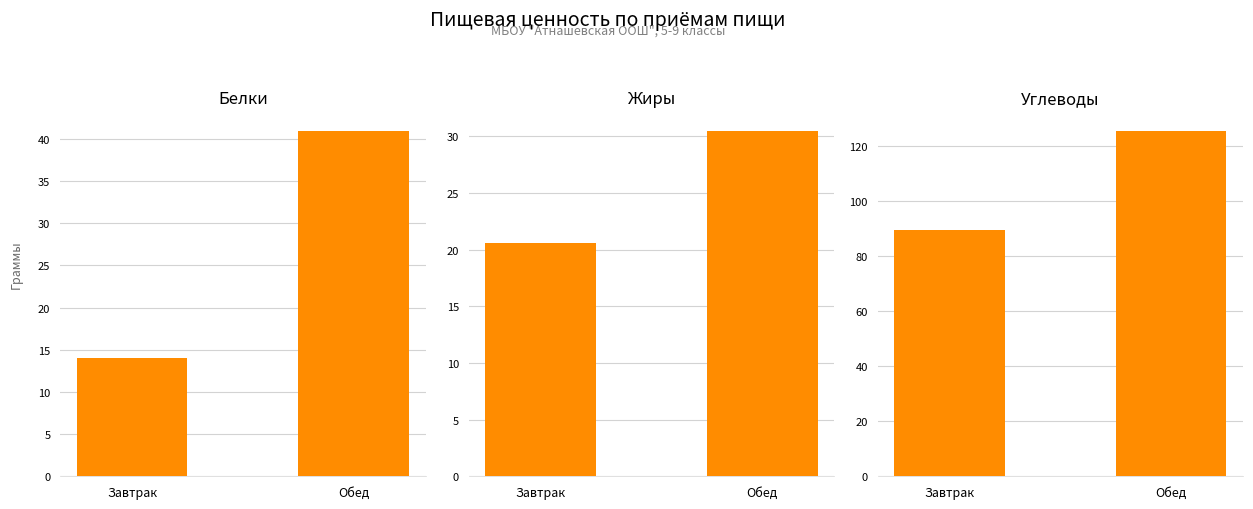

Reading right to left, transcribe all the data shown in this chart.

Белки: Обед=40.9	Завтрак=14.0
Жиры: Обед=30.4	Завтрак=20.6
Углеводы: Обед=125.4	Завтрак=89.5